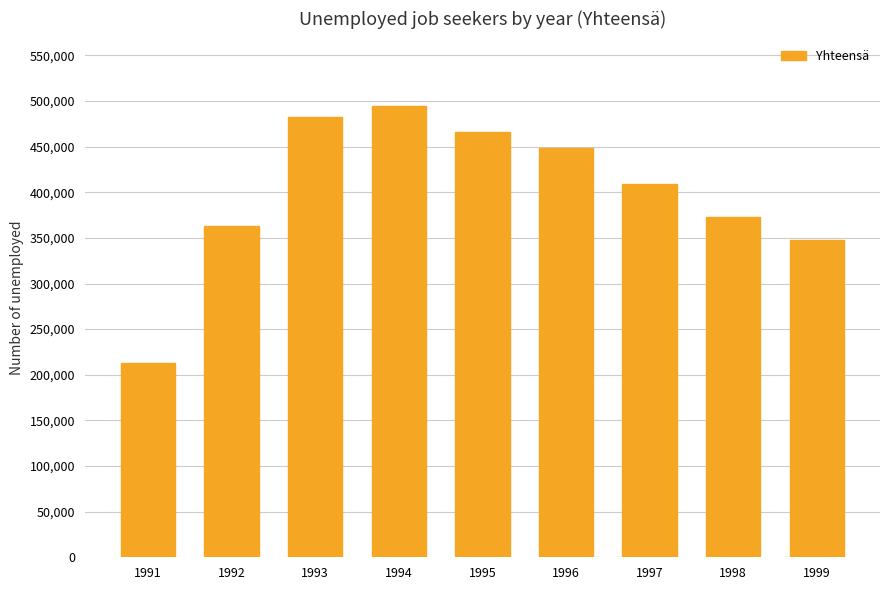

What is the value of the 8th bar from the left?

372431